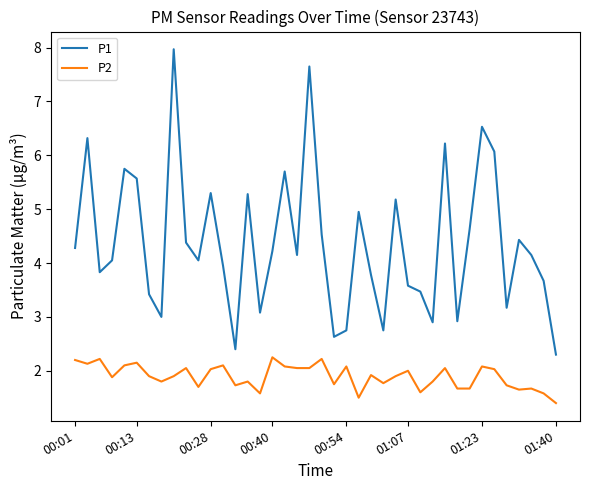

What are all the series names shown in the legend?

P1, P2